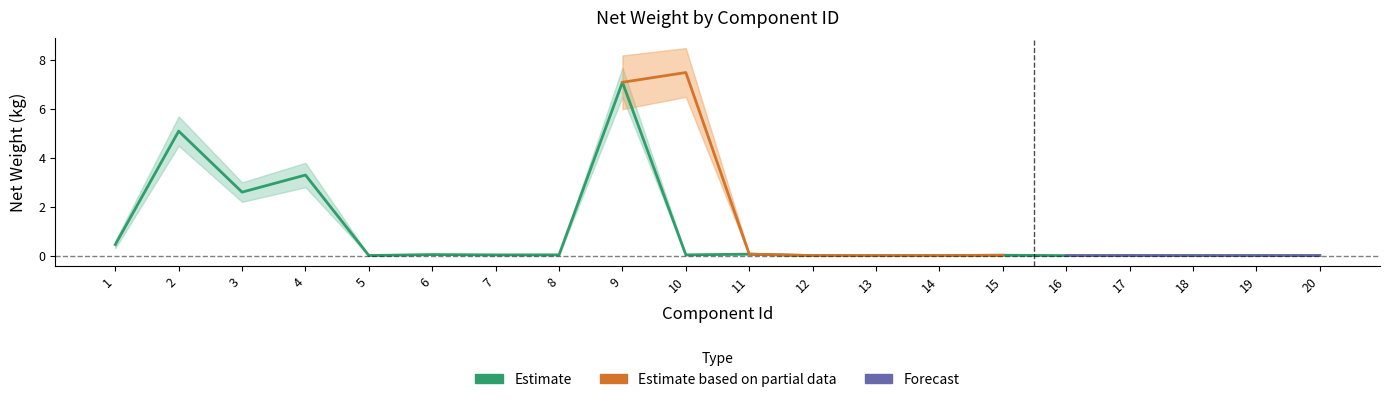

Rank the categories by value from lowest to highest.

12, 13, 14, 16, 18, 19, 20, 5, 17, 15, 7, 8, 10, 6, 11, 1, 3, 4, 2, 9